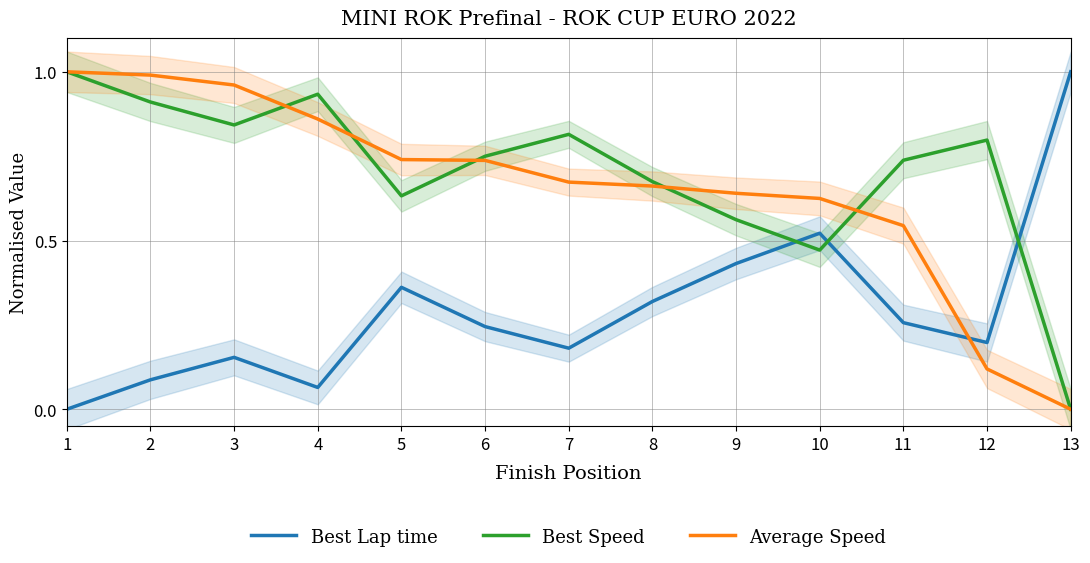

List the labels in order of Best Speed value, smallest first.

13, 10, 9, 5, 8, 11, 6, 12, 7, 3, 2, 4, 1